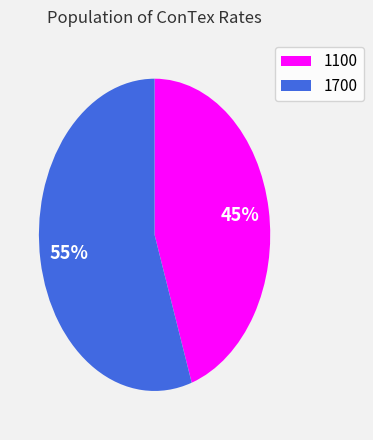

Is there any slice that represents more than half of the pie?

Yes